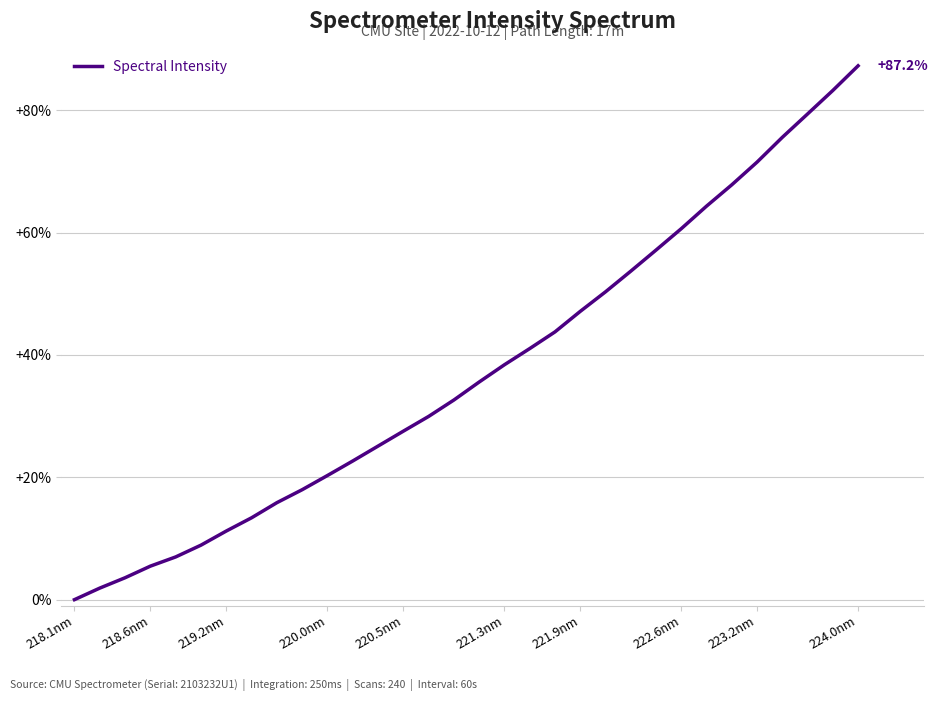

What is the greatest value displayed?

87.2